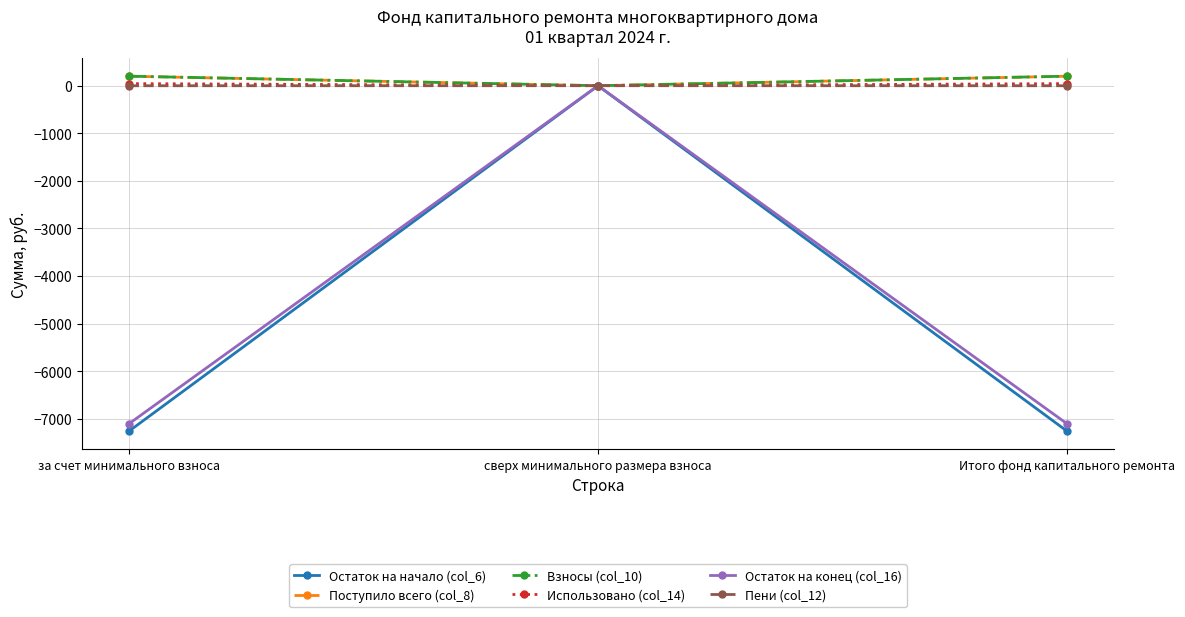

Which series has the largest range (max minus min)?

Остаток на начало (col_6)